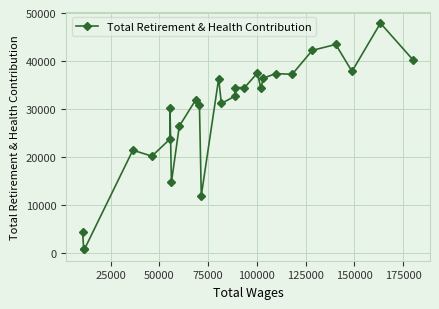

What is the value of the 15th point from the left?

32636